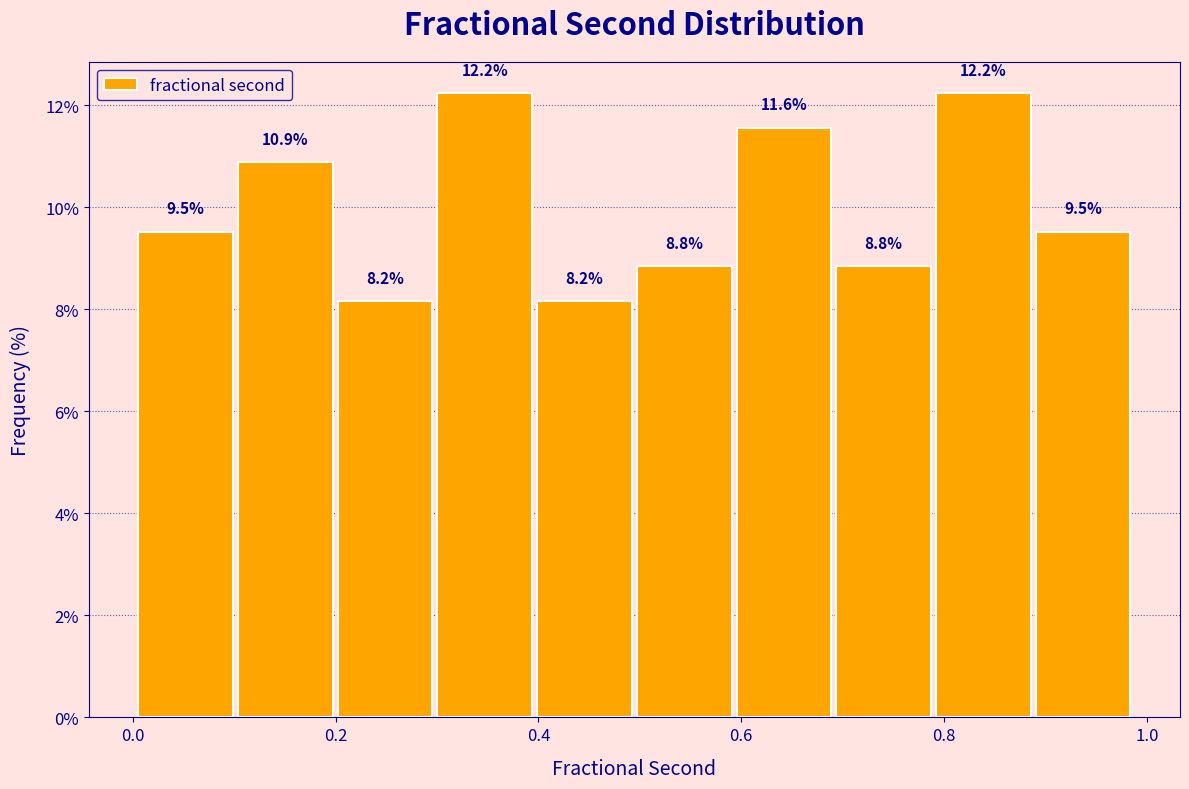

Reading left to right, list every bar in this chart as the range it spans on the x-axis followed by its height. The bar edges are not printed on the chart, so give them approximately, as read against the axis.

0.00 to 0.10: 9.5
0.10 to 0.20: 10.9
0.20 to 0.30: 8.2
0.30 to 0.40: 12.2
0.40 to 0.50: 8.2
0.50 to 0.60: 8.8
0.60 to 0.70: 11.6
0.70 to 0.80: 8.8
0.80 to 0.90: 12.2
0.90 to 0.98: 9.5